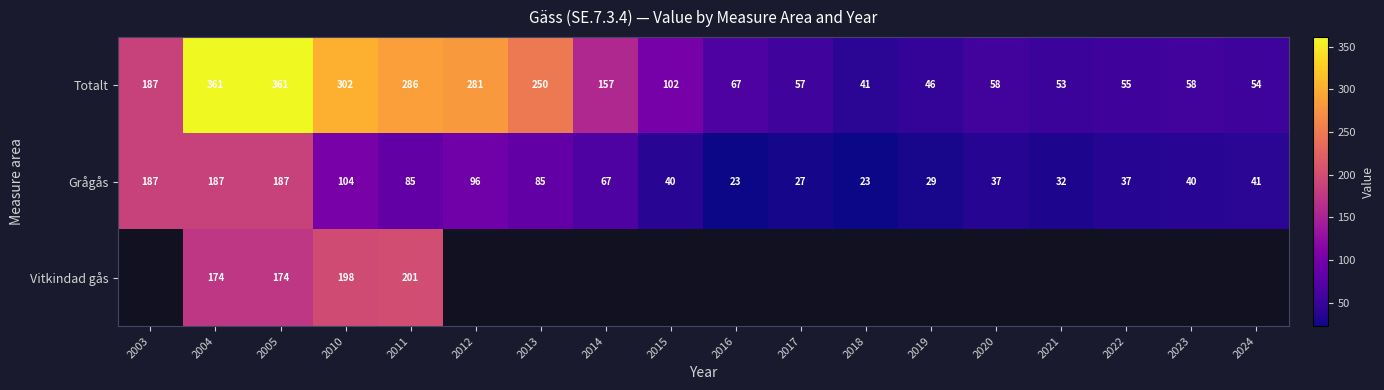

What is the difference between the Totalt values at 2012 and 2017?

224